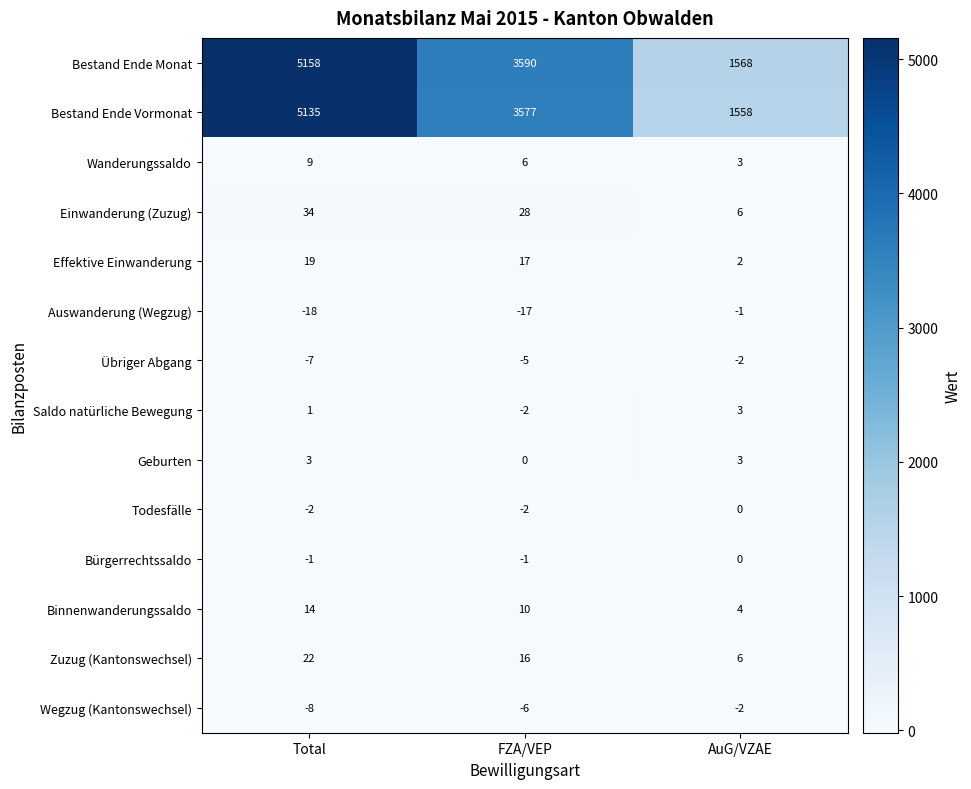

The Binnenwanderungssaldo series shows 5 at FZA/VEP. True or false?

False